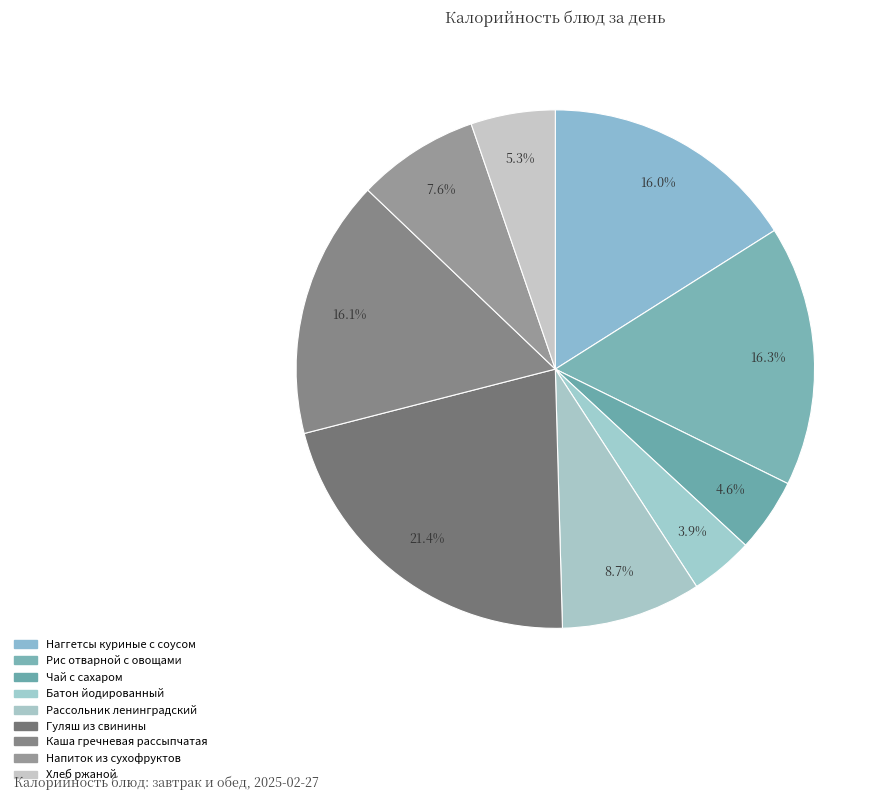

To the nearest percent, what is the difference between the largest and smallest slice percentages?

18%